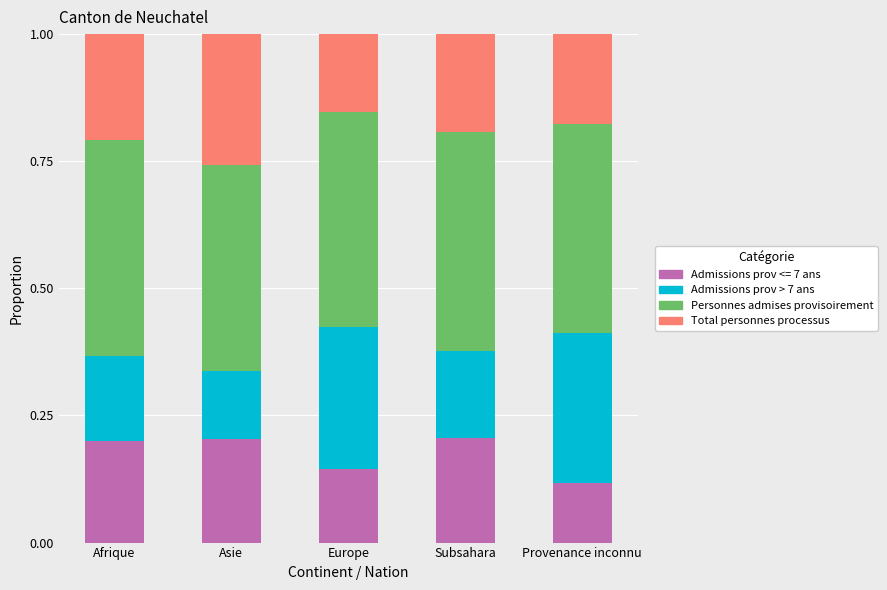

What is the total value across all series at Provenance inconnu?

1.0